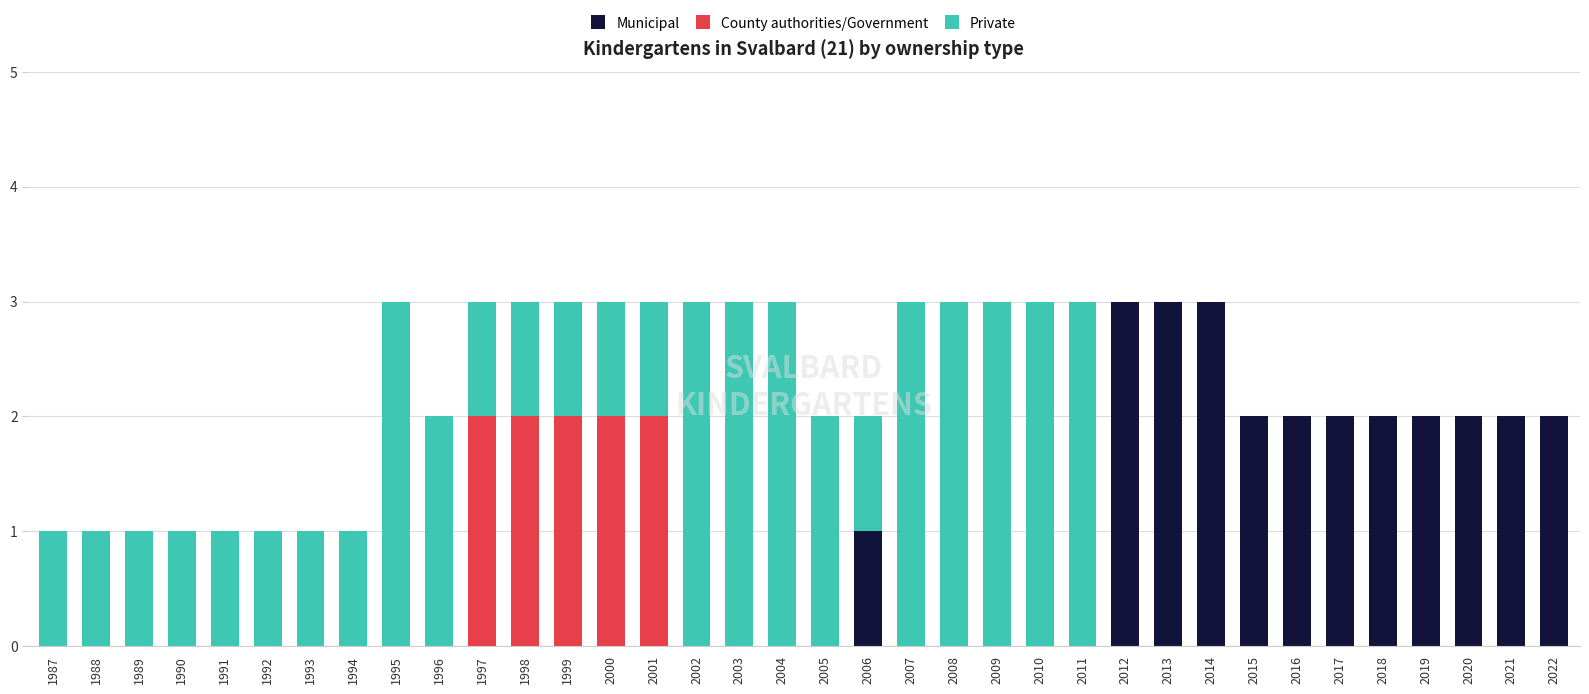

What is the total value across all series at 1990?

1